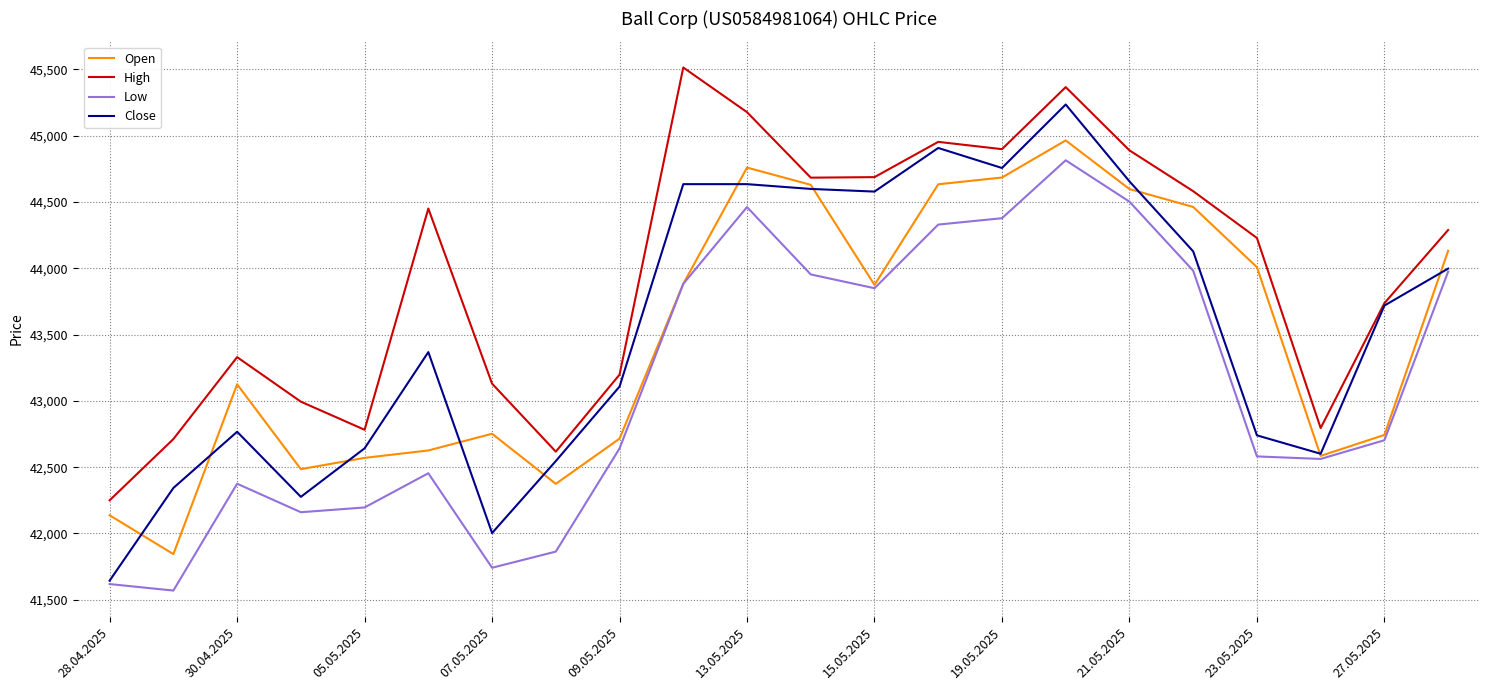

Which series has the largest range (max minus min)?

Close